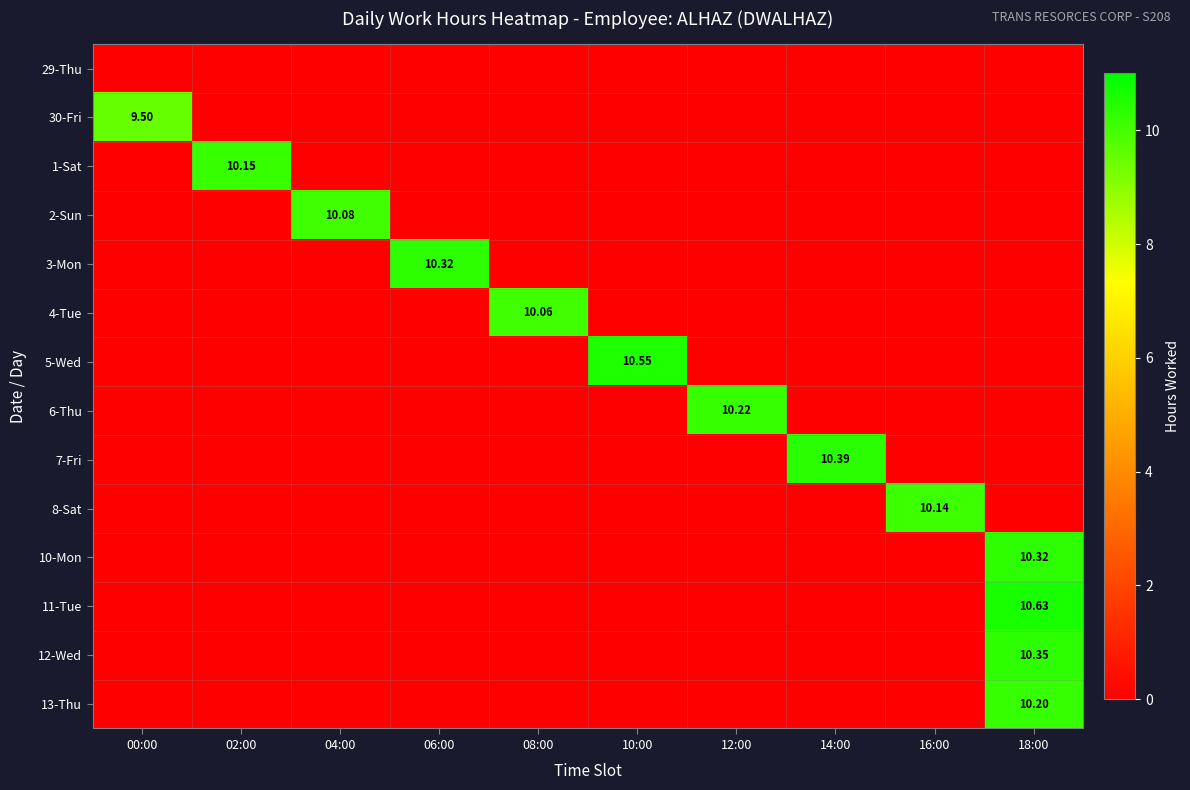

How many values in 1-Sat are above zero?

1